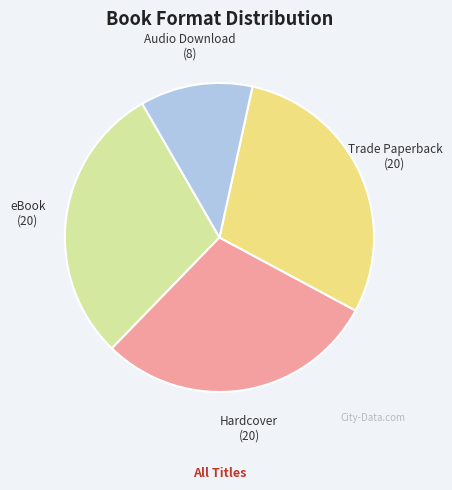

Is there a majority slice in this chart?

No